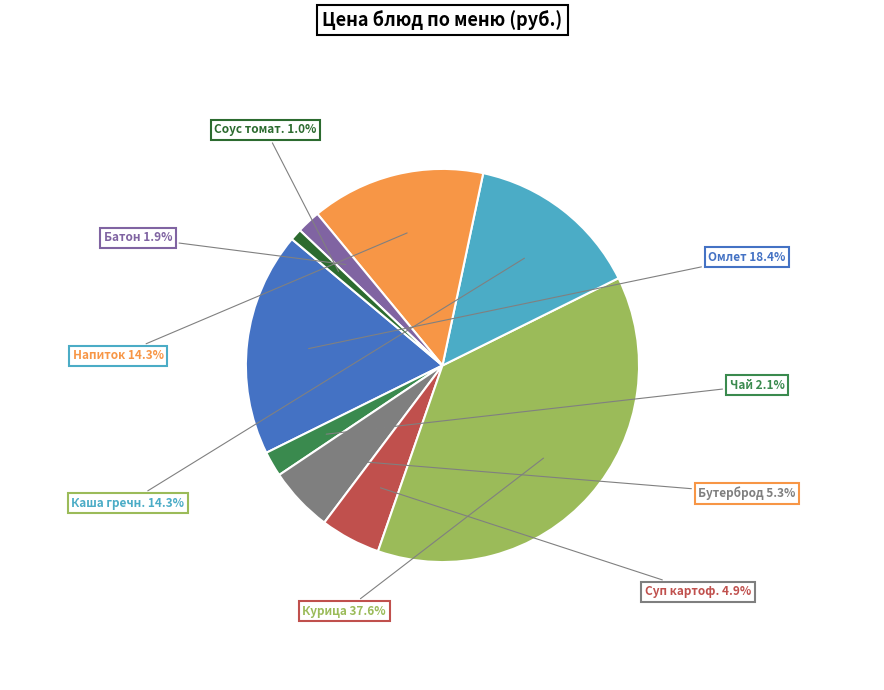

Does any single category account for the majority?

No